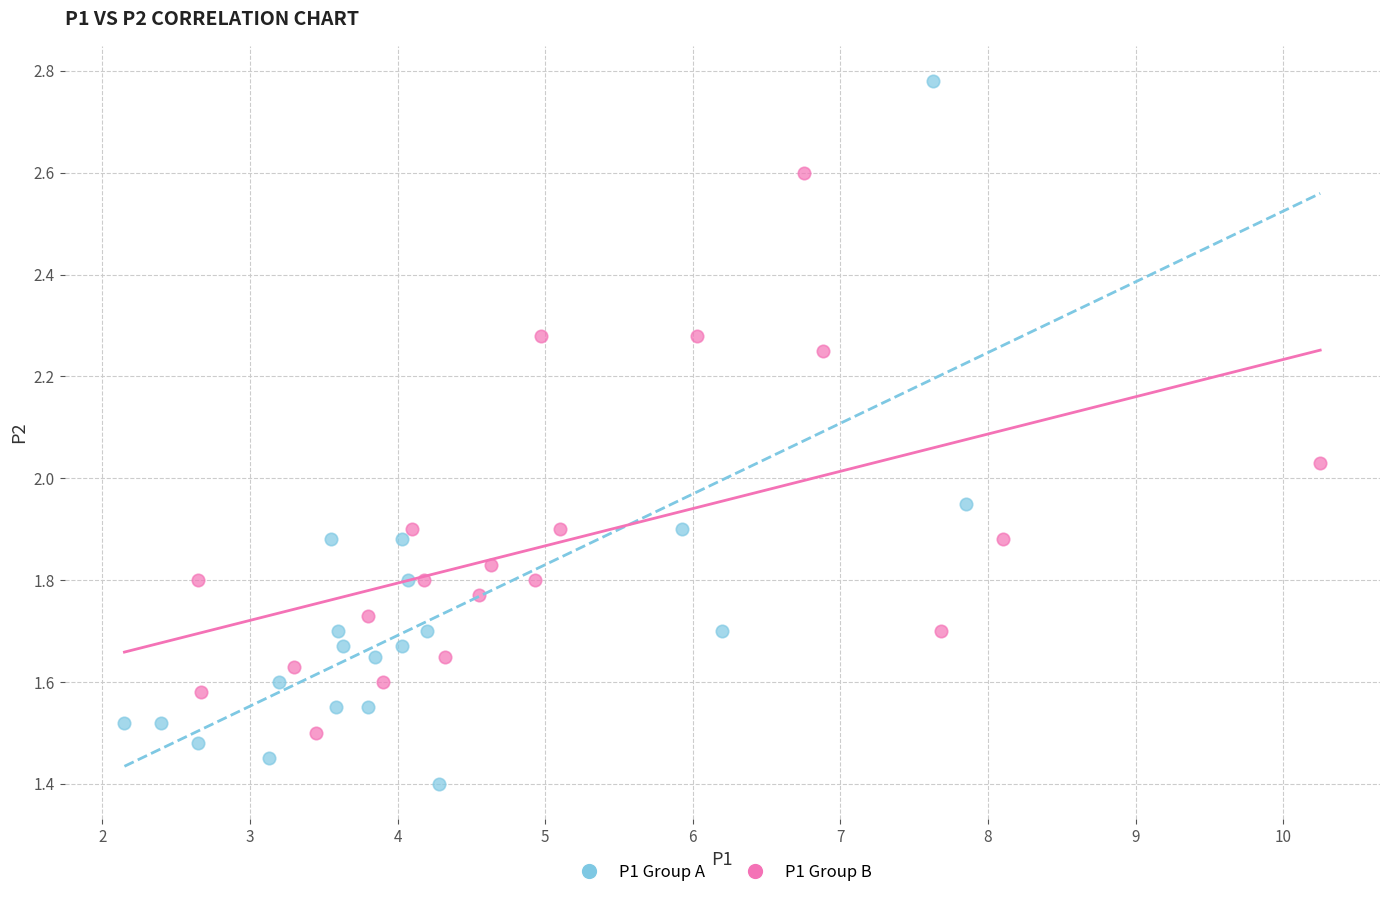

Which series contains the lowest Y value?

P1 Group A